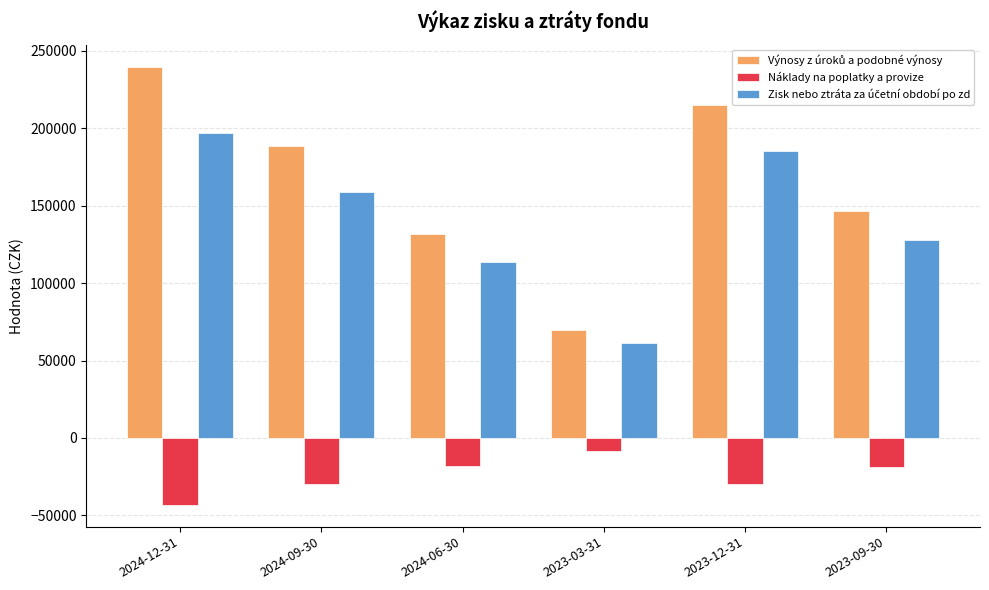

What is the difference between the maximum and minimum values in the Náklady na poplatky a provize series?

34919.8